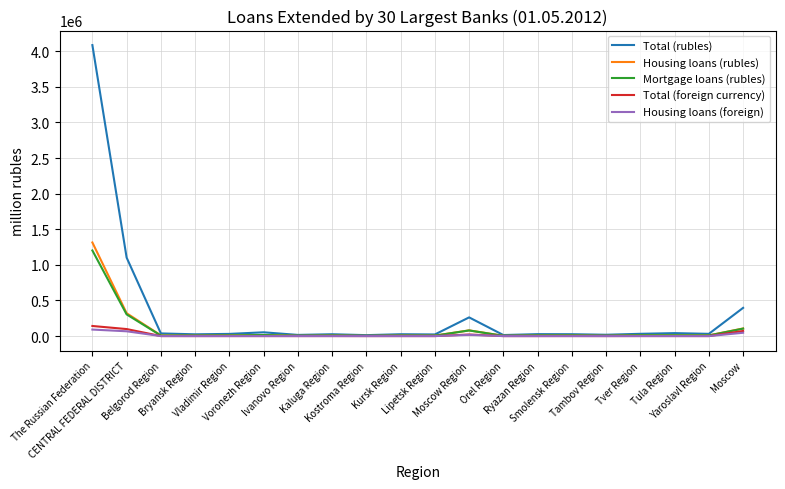

Which series has the widest spread of values?

Total (rubles)